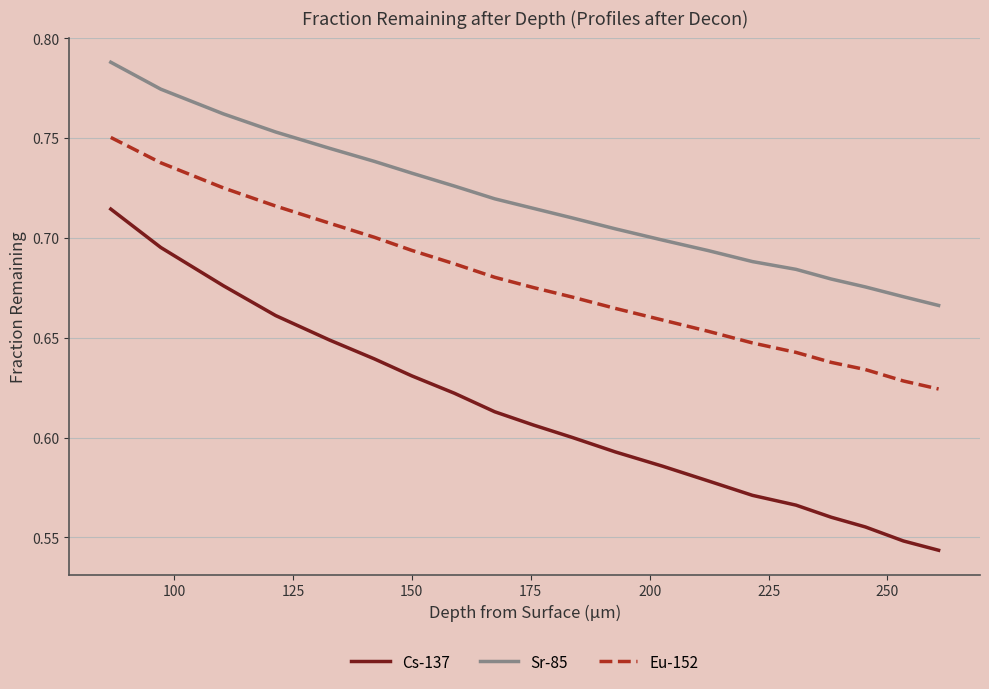

Which series has the widest spread of values?

Cs-137